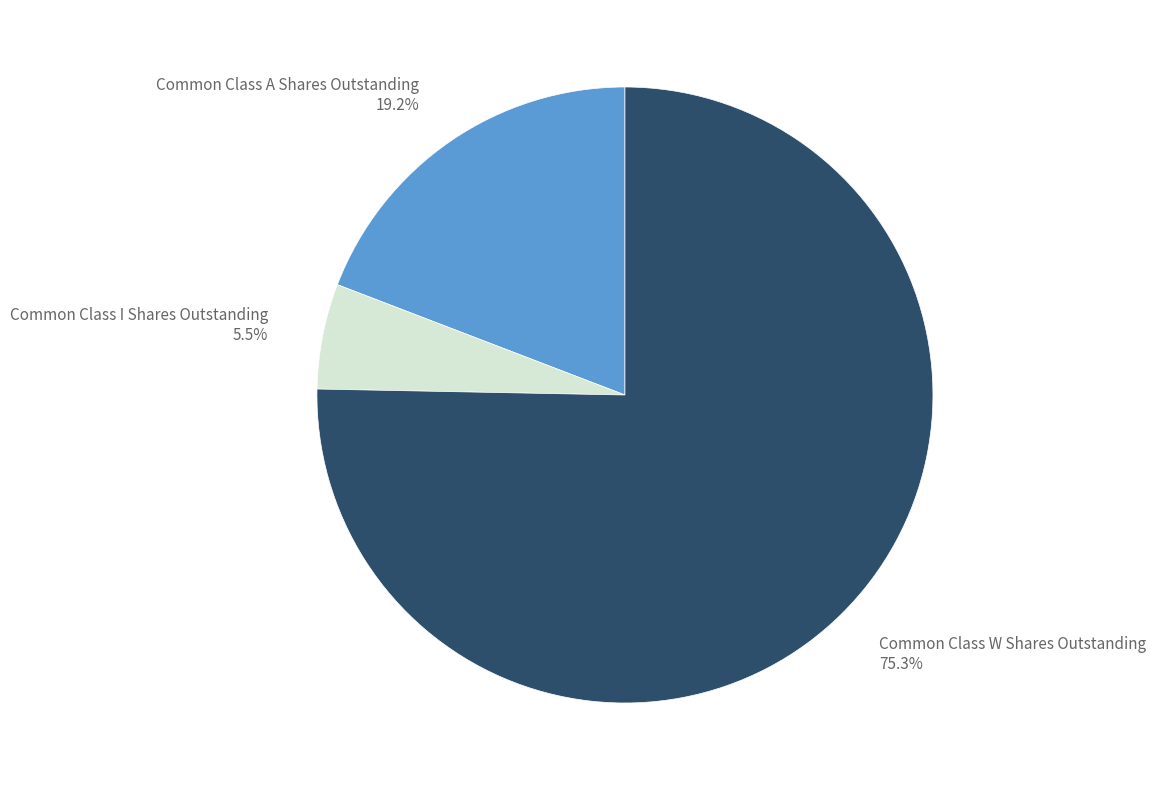

What percentage is NOT represented by Common Class A Shares Outstanding?

80.8%